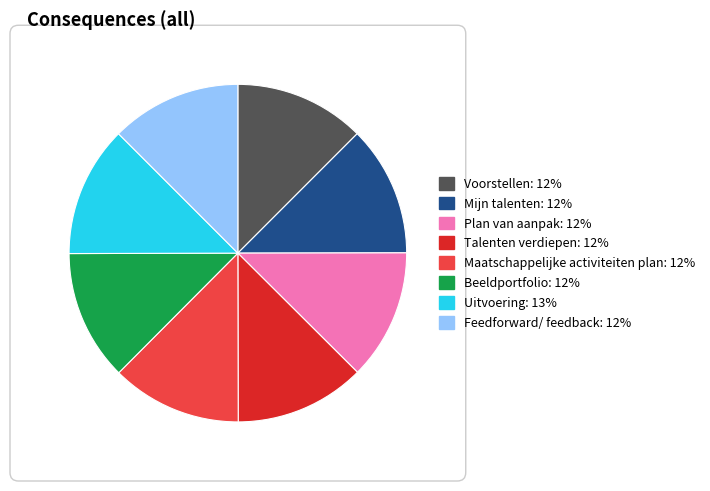

Approximately how many times larger is the value at Plan van aanpak compared to Voorstellen?

1.0